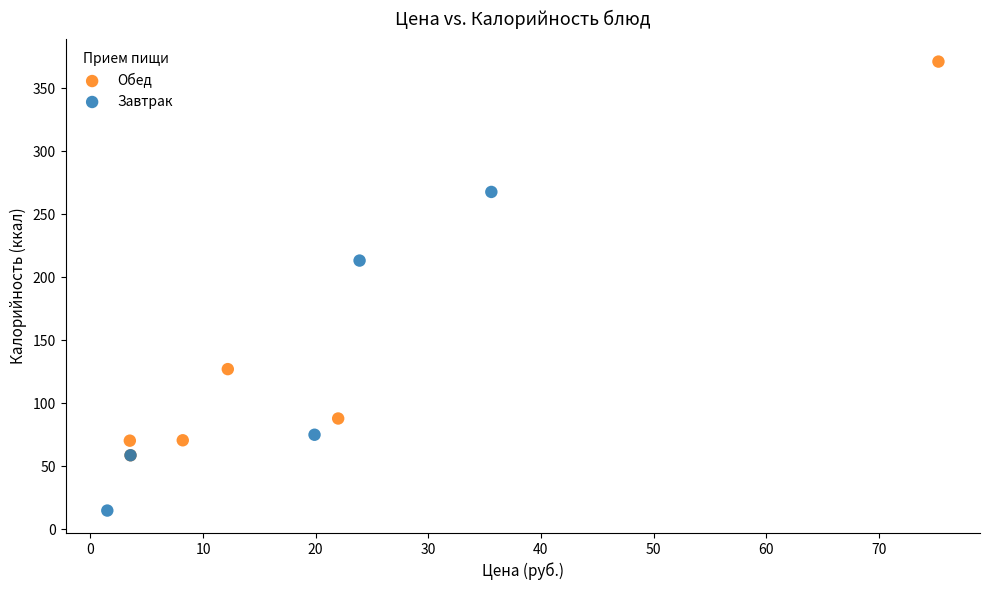

Which series has the largest Y range (max minus min)?

Обед